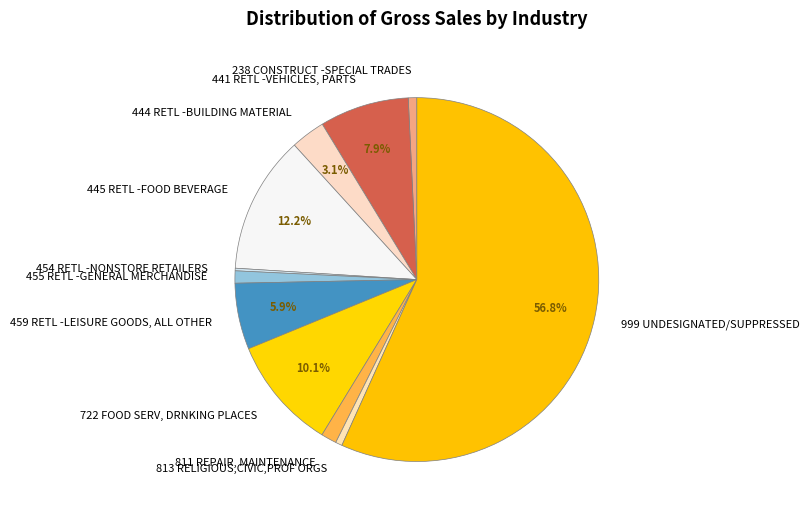

Which slice is the largest?

999 UNDESIGNATED/SUPPRESSED